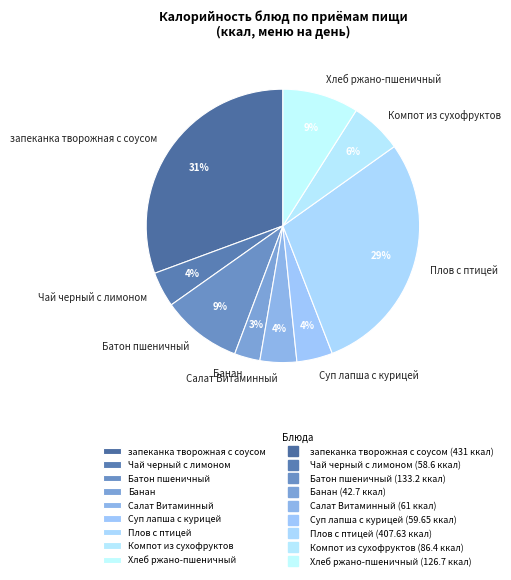

Is there any slice that represents more than half of the pie?

No